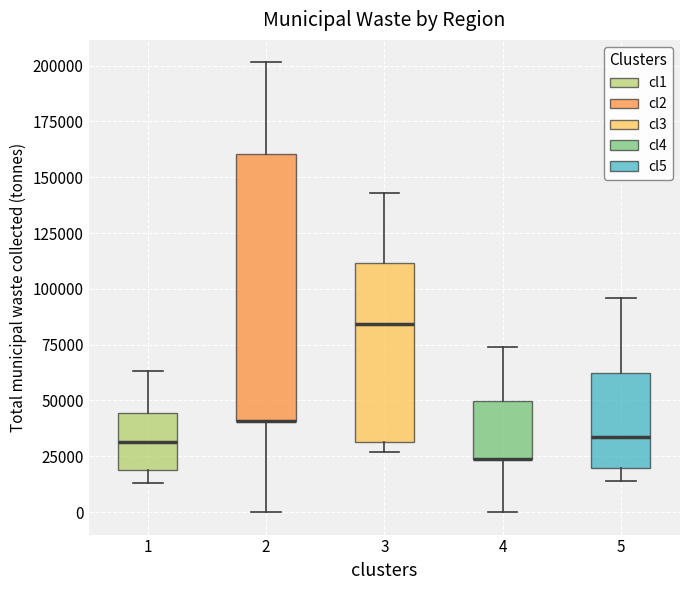

Where does the upper whisker of the box at x = 1 end on the y-axis? The values are not printed on the chart, so give them approximately, as read against the axis.

65000